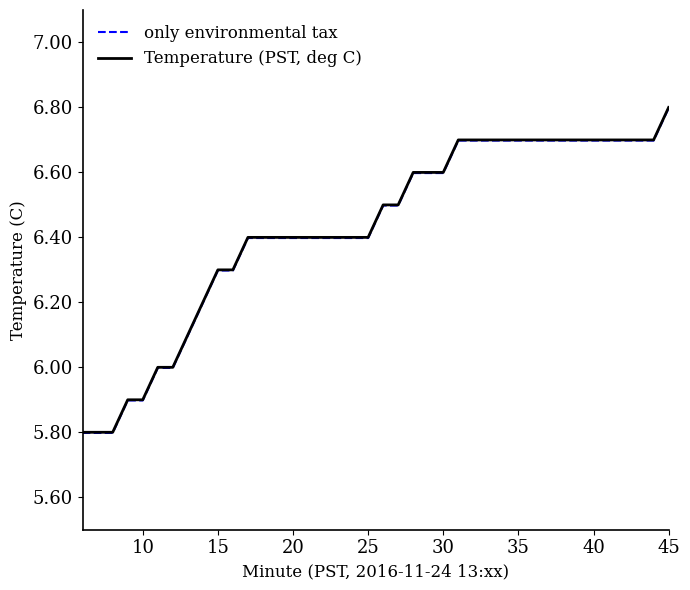

What is the greatest value displayed?

6.8